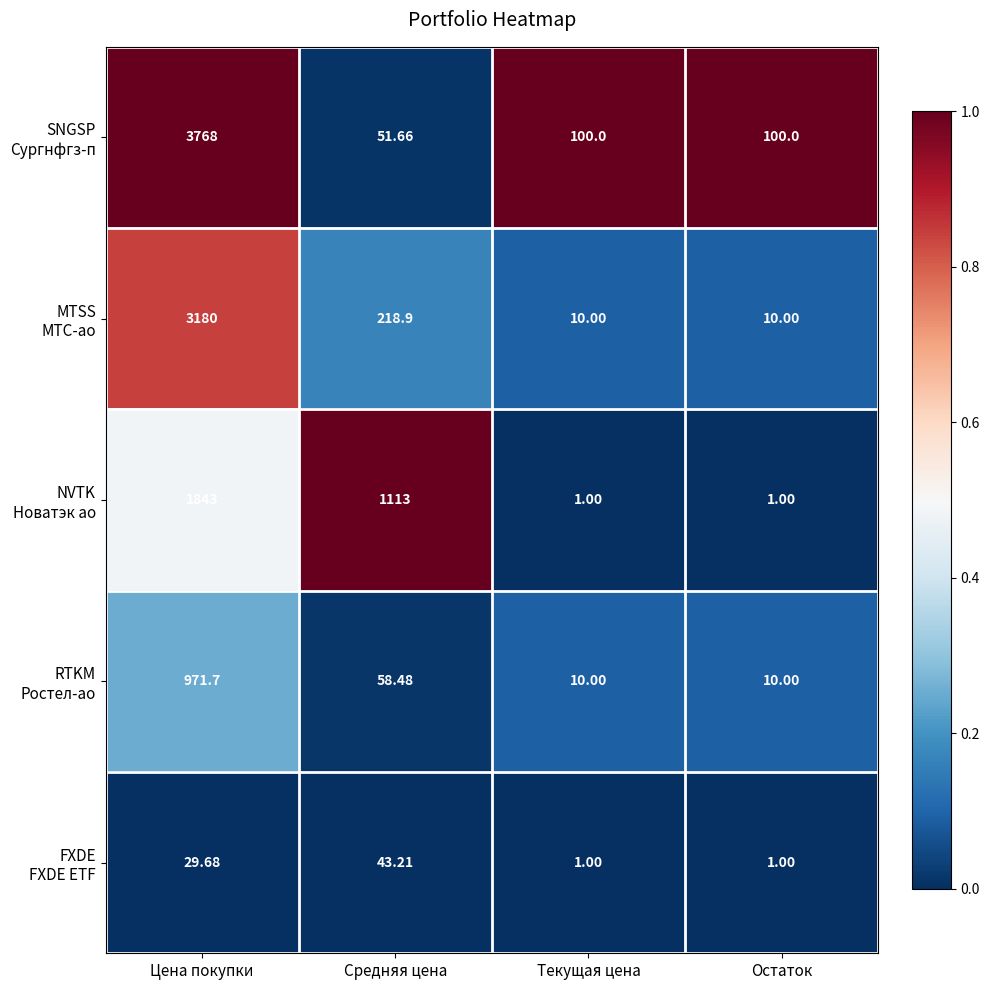

Which category has the highest value across all series?

Цена покупки